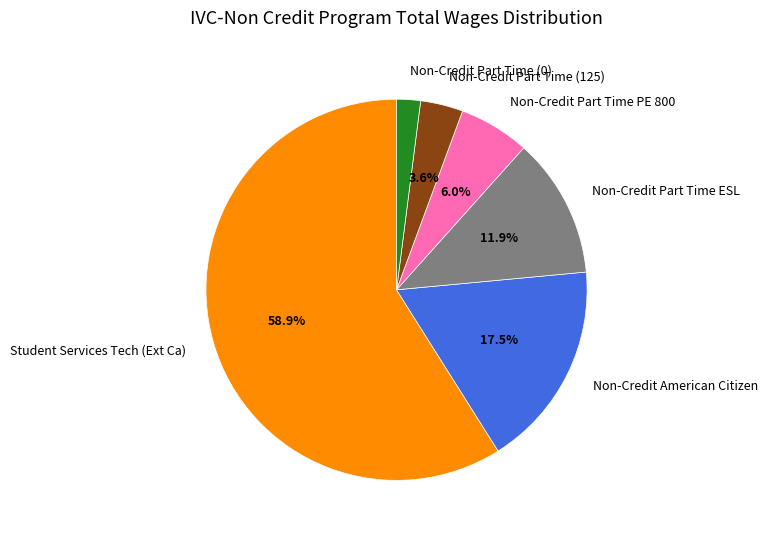

Which category has the biggest portion of the pie?

Student Services Tech (Ext Ca)